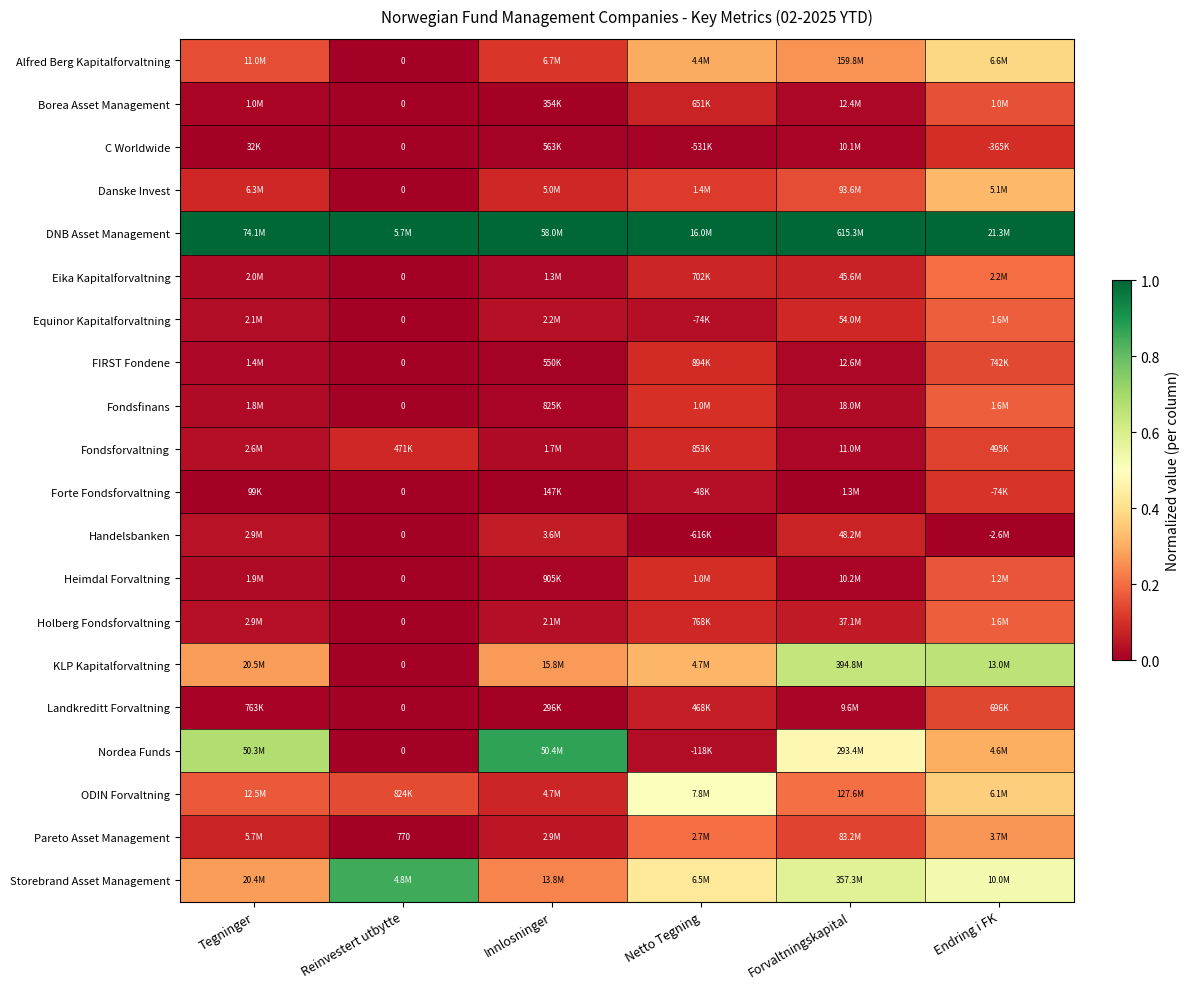

The value of Alfred Berg Kapitalforvaltning at Innlosninger is 0.1. True or false?

True